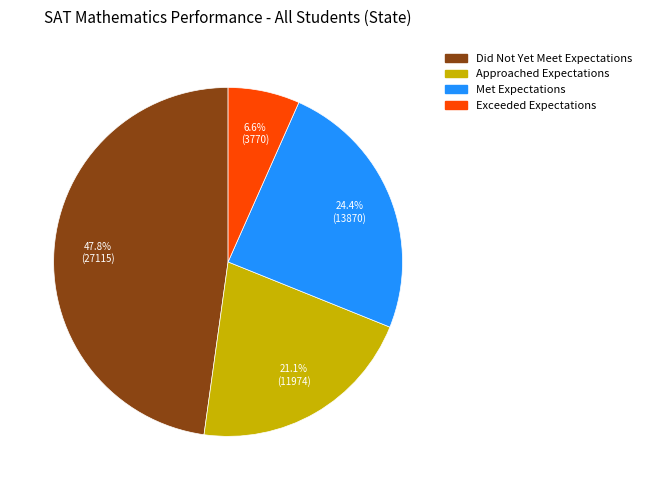

Is the sum of Did Not Yet Meet Expectations and Met Expectations greater than half?

Yes